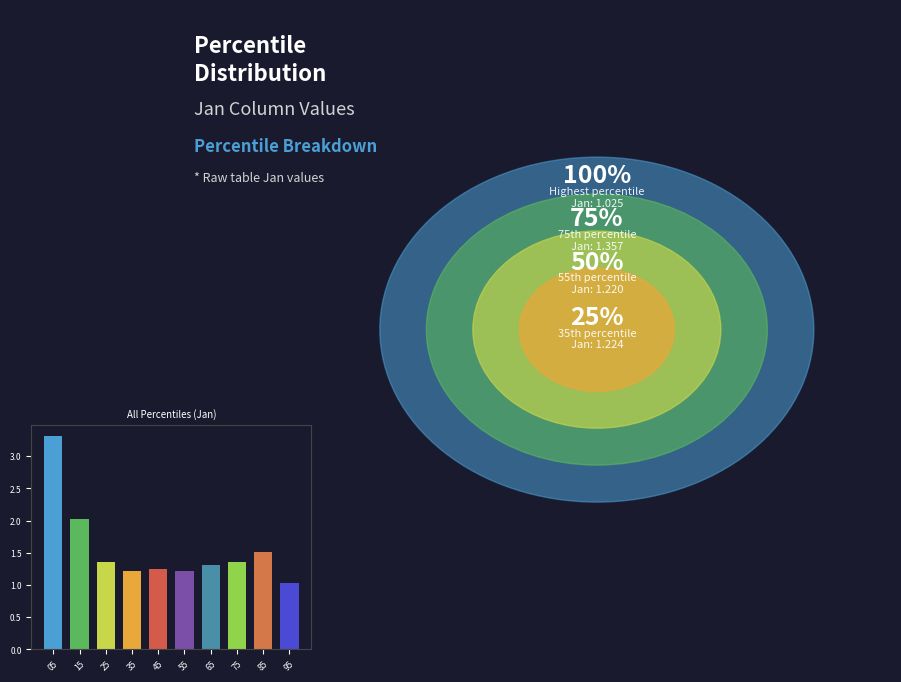

What is the approximate value at 15?

2.0